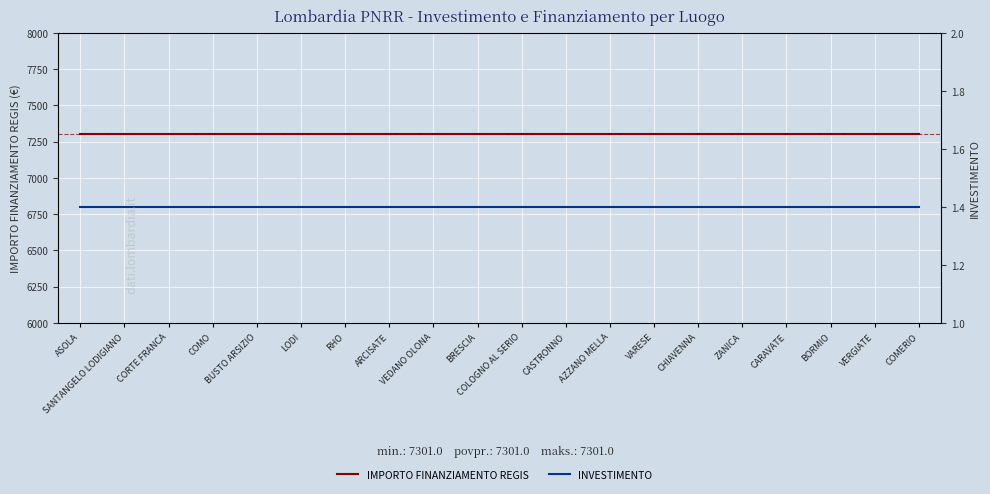

What is the approximate value of IMPORTO FINANZIAMENTO REGIS at BORMIO?

7301.0